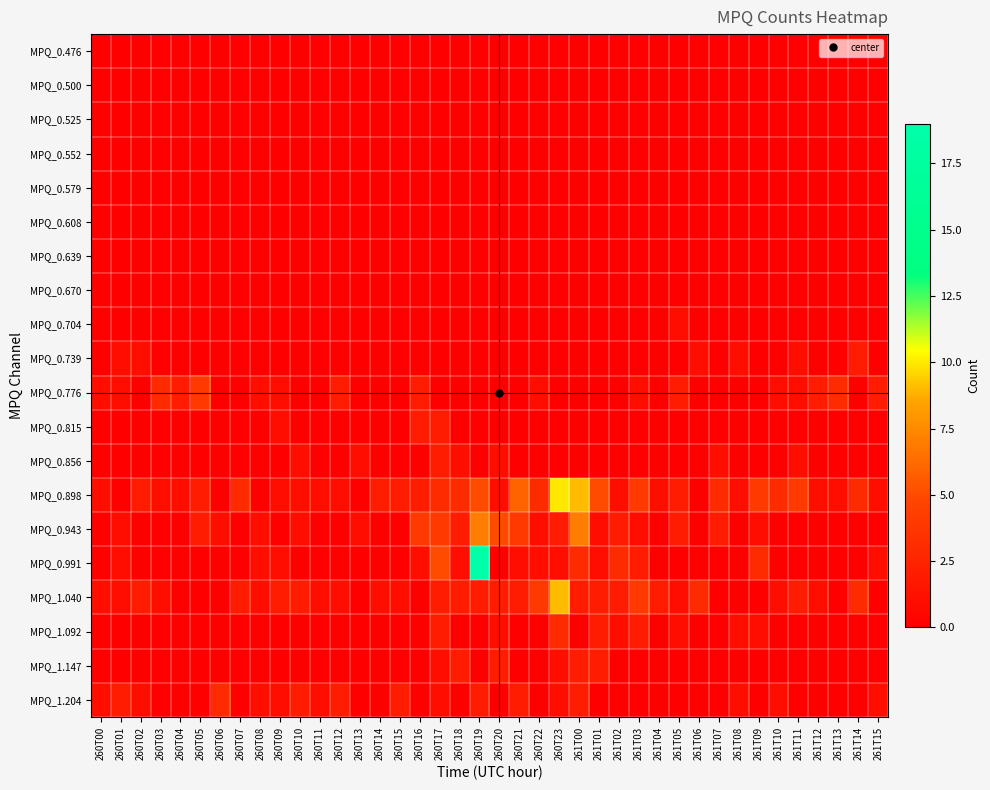

Reading left to right, list all the values displayed in this chart.

MPQ_0.476: 260T00=0	260T01=0	260T02=0	260T03=0	260T04=0	260T05=0	260T06=0	260T07=0	260T08=0	260T09=0	260T10=0	260T11=0	260T12=0	260T13=0	260T14=0	260T15=0	260T16=0	260T17=0	260T18=0	260T19=0	260T20=0	260T21=0	260T22=0	260T23=0	261T00=0	261T01=0	261T02=0	261T03=0	261T04=0	261T05=0	261T06=0	261T07=0	261T08=0	261T09=0	261T10=0	261T11=0	261T12=0	261T13=0	261T14=0	261T15=0
MPQ_0.500: 260T00=0	260T01=0	260T02=0	260T03=0	260T04=0	260T05=0	260T06=0	260T07=0	260T08=0	260T09=0	260T10=0	260T11=0	260T12=0	260T13=0	260T14=0	260T15=0	260T16=0	260T17=0	260T18=0	260T19=0	260T20=0	260T21=0	260T22=0	260T23=0	261T00=0	261T01=0	261T02=0	261T03=0	261T04=0	261T05=0	261T06=0	261T07=0	261T08=0	261T09=0	261T10=0	261T11=0	261T12=0	261T13=0	261T14=0	261T15=0
MPQ_0.525: 260T00=0	260T01=0	260T02=0	260T03=0	260T04=0	260T05=0	260T06=0	260T07=0	260T08=0	260T09=0	260T10=0	260T11=0	260T12=0	260T13=0	260T14=0	260T15=0	260T16=0	260T17=0	260T18=0	260T19=0	260T20=0	260T21=0	260T22=0	260T23=0	261T00=0	261T01=0	261T02=0	261T03=0	261T04=0	261T05=0	261T06=0	261T07=0	261T08=0	261T09=0	261T10=0	261T11=0	261T12=0	261T13=0	261T14=0	261T15=0
MPQ_0.552: 260T00=0	260T01=0	260T02=0	260T03=0	260T04=0	260T05=0	260T06=0	260T07=0	260T08=0	260T09=0	260T10=0	260T11=0	260T12=0	260T13=0	260T14=0	260T15=0	260T16=0	260T17=0	260T18=0	260T19=0	260T20=0	260T21=0	260T22=0	260T23=0	261T00=0	261T01=0	261T02=0	261T03=0	261T04=0	261T05=0	261T06=0	261T07=0	261T08=0	261T09=0	261T10=0	261T11=0	261T12=0	261T13=0	261T14=0	261T15=0
MPQ_0.579: 260T00=0	260T01=0	260T02=0	260T03=0	260T04=0	260T05=0	260T06=0	260T07=0	260T08=0	260T09=0	260T10=0	260T11=0	260T12=0	260T13=0	260T14=0	260T15=0	260T16=0	260T17=0	260T18=0	260T19=0	260T20=0	260T21=0	260T22=0	260T23=0	261T00=0	261T01=0	261T02=0	261T03=0	261T04=0	261T05=0	261T06=0	261T07=0	261T08=0	261T09=0	261T10=0	261T11=0	261T12=0	261T13=0	261T14=0	261T15=0
MPQ_0.608: 260T00=0	260T01=0	260T02=0	260T03=0	260T04=0	260T05=0	260T06=0	260T07=0	260T08=0	260T09=0	260T10=0	260T11=0	260T12=0	260T13=0	260T14=0	260T15=0	260T16=0	260T17=0	260T18=0	260T19=0	260T20=0	260T21=0	260T22=0	260T23=0	261T00=0	261T01=0	261T02=0	261T03=0	261T04=0	261T05=0	261T06=0	261T07=0	261T08=0	261T09=0	261T10=0	261T11=0	261T12=0	261T13=0	261T14=0	261T15=0
MPQ_0.639: 260T00=0	260T01=0	260T02=0	260T03=0	260T04=0	260T05=0	260T06=0	260T07=0	260T08=0	260T09=0	260T10=0	260T11=0	260T12=0	260T13=0	260T14=0	260T15=0	260T16=0	260T17=0	260T18=0	260T19=0	260T20=0	260T21=0	260T22=0	260T23=0	261T00=0	261T01=0	261T02=0	261T03=0	261T04=0	261T05=0	261T06=0	261T07=0	261T08=0	261T09=0	261T10=0	261T11=0	261T12=0	261T13=0	261T14=0	261T15=0
MPQ_0.670: 260T00=0	260T01=0	260T02=0	260T03=0	260T04=0	260T05=0	260T06=0	260T07=0	260T08=0	260T09=0	260T10=0	260T11=0	260T12=0	260T13=0	260T14=0	260T15=0	260T16=0	260T17=0	260T18=0	260T19=0	260T20=0	260T21=0	260T22=0	260T23=0	261T00=0	261T01=0	261T02=0	261T03=0	261T04=0	261T05=0	261T06=0	261T07=0	261T08=0	261T09=0	261T10=0	261T11=0	261T12=0	261T13=0	261T14=0	261T15=0
MPQ_0.704: 260T00=0	260T01=0	260T02=0	260T03=0	260T04=0	260T05=0	260T06=0	260T07=0	260T08=0	260T09=0	260T10=0	260T11=0	260T12=0	260T13=0	260T14=0	260T15=0	260T16=0	260T17=0	260T18=0	260T19=0	260T20=0	260T21=0	260T22=0	260T23=0	261T00=0	261T01=0	261T02=0	261T03=0	261T04=0	261T05=1	261T06=0	261T07=0	261T08=0	261T09=0	261T10=0	261T11=0	261T12=0	261T13=0	261T14=0	261T15=0
MPQ_0.739: 260T00=0	260T01=1	260T02=1	260T03=0	260T04=0	260T05=0	260T06=0	260T07=0	260T08=0	260T09=0	260T10=0	260T11=0	260T12=0	260T13=0	260T14=0	260T15=0	260T16=0	260T17=0	260T18=0	260T19=0	260T20=0	260T21=0	260T22=0	260T23=0	261T00=0	261T01=0	261T02=0	261T03=0	261T04=0	261T05=0	261T06=1	261T07=0	261T08=1	261T09=0	261T10=0	261T11=1	261T12=0	261T13=0	261T14=2	261T15=0
MPQ_0.776: 260T00=1	260T01=1	260T02=0	260T03=3	260T04=2	260T05=4	260T06=0	260T07=0	260T08=1	260T09=1	260T10=0	260T11=0	260T12=2	260T13=0	260T14=0	260T15=0	260T16=2	260T17=0	260T18=0	260T19=0	260T20=0	260T21=0	260T22=1	260T23=0	261T00=0	261T01=0	261T02=0	261T03=1	261T04=0	261T05=2	261T06=0	261T07=0	261T08=0	261T09=0	261T10=1	261T11=1	261T12=2	261T13=3	261T14=0	261T15=2
MPQ_0.815: 260T00=0	260T01=0	260T02=0	260T03=0	260T04=0	260T05=0	260T06=0	260T07=0	260T08=0	260T09=1	260T10=0	260T11=0	260T12=0	260T13=0	260T14=0	260T15=0	260T16=2	260T17=2	260T18=0	260T19=0	260T20=0	260T21=0	260T22=0	260T23=0	261T00=0	261T01=0	261T02=0	261T03=0	261T04=0	261T05=0	261T06=0	261T07=0	261T08=0	261T09=0	261T10=0	261T11=0	261T12=0	261T13=0	261T14=0	261T15=0
MPQ_0.856: 260T00=0	260T01=0	260T02=0	260T03=0	260T04=0	260T05=0	260T06=0	260T07=0	260T08=0	260T09=0	260T10=1	260T11=0	260T12=0	260T13=1	260T14=0	260T15=0	260T16=0	260T17=2	260T18=1	260T19=0	260T20=1	260T21=0	260T22=0	260T23=0	261T00=0	261T01=0	261T02=0	261T03=0	261T04=0	261T05=0	261T06=0	261T07=1	261T08=0	261T09=0	261T10=0	261T11=1	261T12=0	261T13=0	261T14=0	261T15=0
MPQ_0.898: 260T00=1	260T01=0	260T02=2	260T03=1	260T04=1	260T05=2	260T06=0	260T07=3	260T08=0	260T09=1	260T10=1	260T11=1	260T12=1	260T13=0	260T14=2	260T15=2	260T16=2	260T17=3	260T18=3	260T19=5	260T20=1	260T21=6	260T22=3	260T23=10	261T00=9	261T01=5	261T02=1	261T03=4	261T04=1	261T05=2	261T06=0	261T07=3	261T08=1	261T09=4	261T10=3	261T11=4	261T12=1	261T13=1	261T14=3	261T15=1
MPQ_0.943: 260T00=0	260T01=1	260T02=0	260T03=0	260T04=0	260T05=2	260T06=1	260T07=0	260T08=1	260T09=0	260T10=1	260T11=0	260T12=0	260T13=1	260T14=0	260T15=0	260T16=4	260T17=4	260T18=2	260T19=7	260T20=5	260T21=4	260T22=1	260T23=2	261T00=7	261T01=1	261T02=2	261T03=1	261T04=0	261T05=2	261T06=0	261T07=2	261T08=0	261T09=1	261T10=0	261T11=0	261T12=0	261T13=0	261T14=0	261T15=0
MPQ_0.991: 260T00=0	260T01=1	260T02=0	260T03=0	260T04=0	260T05=0	260T06=0	260T07=0	260T08=1	260T09=1	260T10=0	260T11=0	260T12=0	260T13=0	260T14=0	260T15=0	260T16=1	260T17=5	260T18=1	260T19=19	260T20=0	260T21=1	260T22=1	260T23=1	261T00=3	261T01=1	261T02=3	261T03=2	261T04=0	261T05=0	261T06=0	261T07=0	261T08=0	261T09=3	261T10=0	261T11=0	261T12=0	261T13=0	261T14=0	261T15=1
MPQ_1.040: 260T00=1	260T01=1	260T02=2	260T03=1	260T04=0	260T05=0	260T06=0	260T07=2	260T08=1	260T09=2	260T10=2	260T11=1	260T12=1	260T13=0	260T14=1	260T15=1	260T16=0	260T17=2	260T18=2	260T19=2	260T20=2	260T21=2	260T22=4	260T23=9	261T00=2	261T01=2	261T02=2	261T03=4	261T04=2	261T05=1	261T06=3	261T07=0	261T08=0	261T09=0	261T10=1	261T11=2	261T12=1	261T13=0	261T14=3	261T15=0
MPQ_1.092: 260T00=0	260T01=0	260T02=0	260T03=0	260T04=0	260T05=0	260T06=0	260T07=0	260T08=0	260T09=0	260T10=0	260T11=0	260T12=0	260T13=0	260T14=0	260T15=0	260T16=0	260T17=2	260T18=0	260T19=0	260T20=1	260T21=0	260T22=0	260T23=3	261T00=0	261T01=2	261T02=1	261T03=2	261T04=0	261T05=1	261T06=0	261T07=0	261T08=1	261T09=1	261T10=0	261T11=0	261T12=0	261T13=0	261T14=0	261T15=0
MPQ_1.147: 260T00=0	260T01=0	260T02=0	260T03=0	260T04=0	260T05=0	260T06=0	260T07=0	260T08=0	260T09=0	260T10=0	260T11=0	260T12=0	260T13=0	260T14=0	260T15=0	260T16=0	260T17=1	260T18=2	260T19=0	260T20=2	260T21=0	260T22=0	260T23=1	261T00=2	261T01=2	261T02=0	261T03=0	261T04=0	261T05=0	261T06=0	261T07=0	261T08=0	261T09=0	261T10=0	261T11=0	261T12=0	261T13=0	261T14=0	261T15=0
MPQ_1.204: 260T00=1	260T01=2	260T02=1	260T03=0	260T04=0	260T05=0	260T06=3	260T07=0	260T08=1	260T09=1	260T10=2	260T11=1	260T12=2	260T13=0	260T14=0	260T15=2	260T16=0	260T17=1	260T18=0	260T19=2	260T20=0	260T21=2	260T22=0	260T23=1	261T00=2	261T01=0	261T02=0	261T03=0	261T04=0	261T05=0	261T06=0	261T07=0	261T08=1	261T09=0	261T10=1	261T11=0	261T12=0	261T13=0	261T14=0	261T15=1